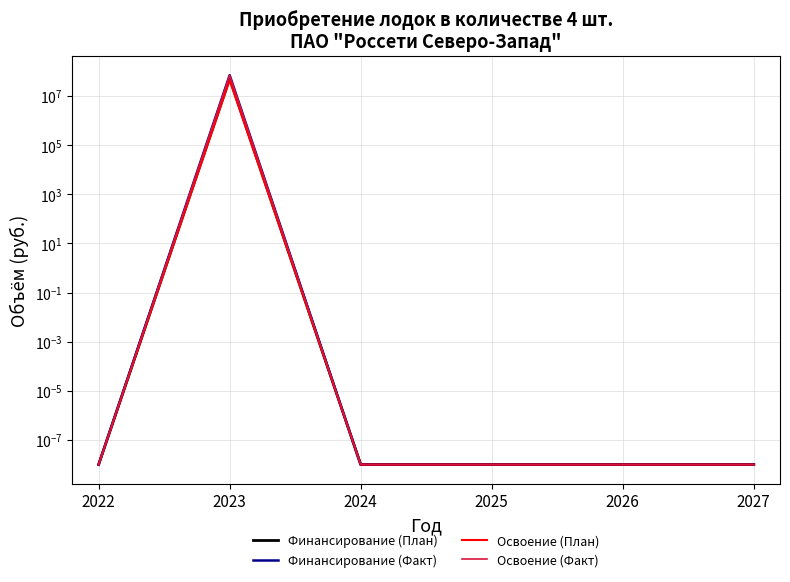

Reading left to right, list all the values displayed in this chart.

Финансирование (План): 2022=0.0	2023=52919952.0	2024=0.0	2025=0.0	2026=0.0	2027=0.0
Финансирование (Факт): 2022=0.0	2023=70600000.0	2024=0.0	2025=0.0	2026=0.0	2027=0.0
Освоение (План): 2022=0.0	2023=44099960.0	2024=0.0	2025=0.0	2026=0.0	2027=0.0
Освоение (Факт): 2022=0.0	2023=70600000.0	2024=0.0	2025=0.0	2026=0.0	2027=0.0